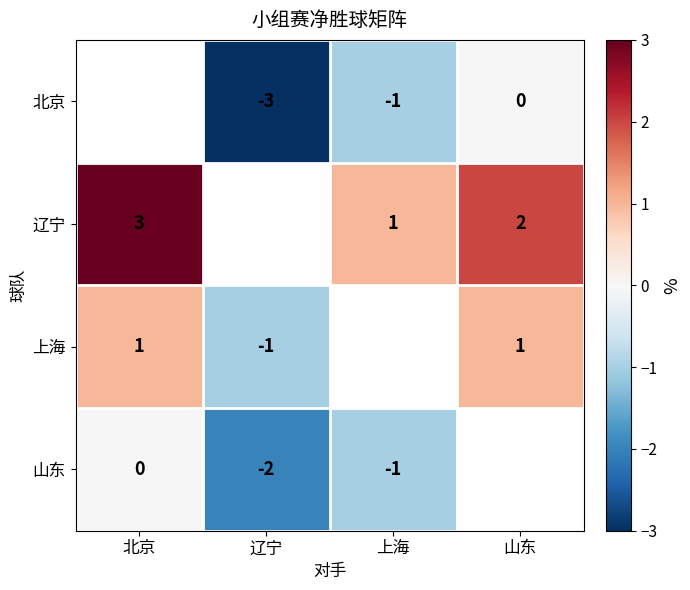

The value of 上海 at 山东 is 1. True or false?

True